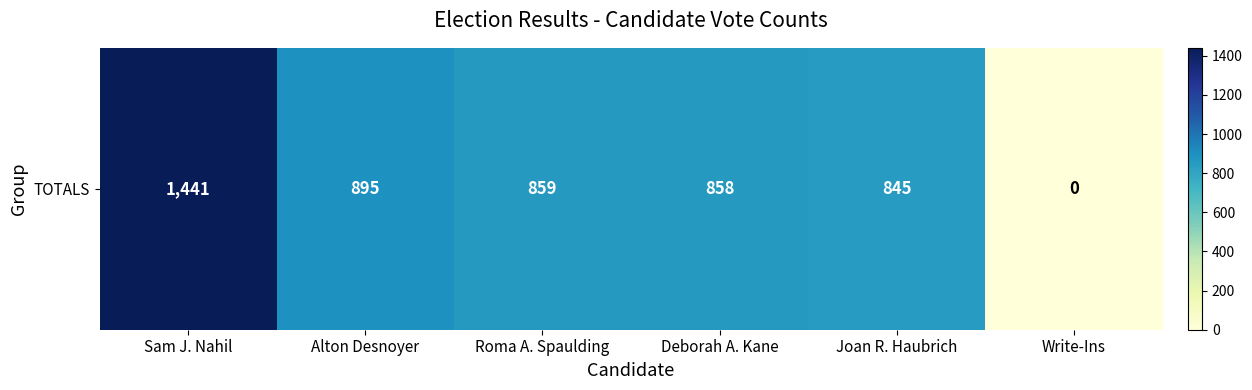

Count the number of categories in the chart.

6